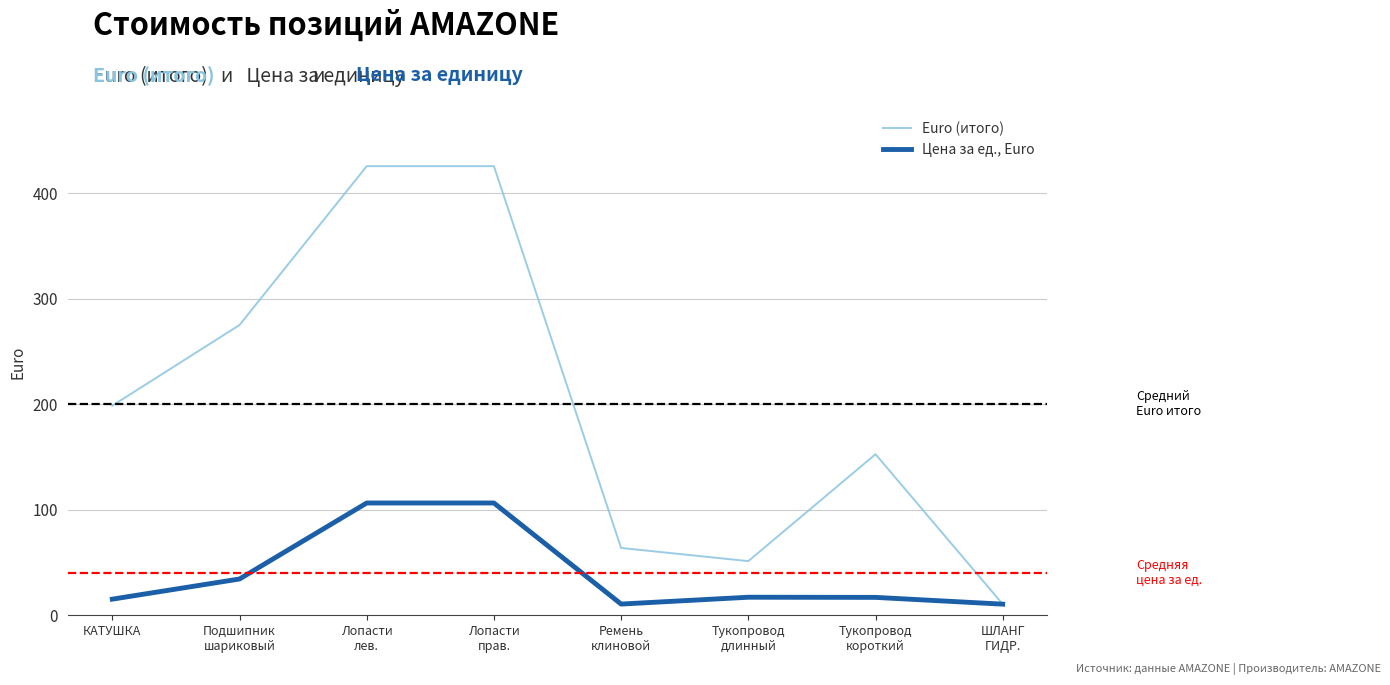

What are all the series names shown in the legend?

Euro (итого), Цена за ед., Euro